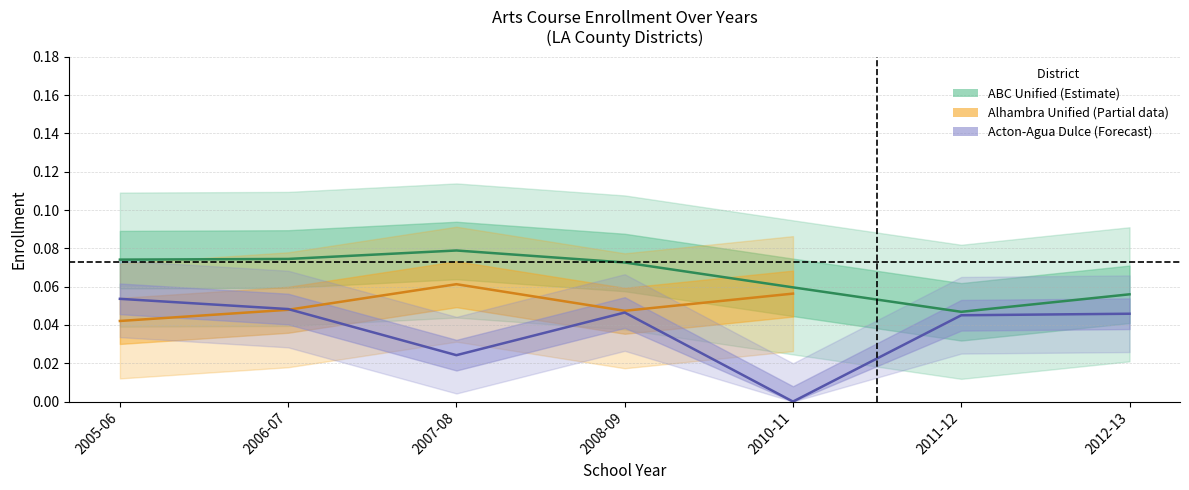

What is the approximate value of ABC Arts Enrollment at 2006-07?

0.1